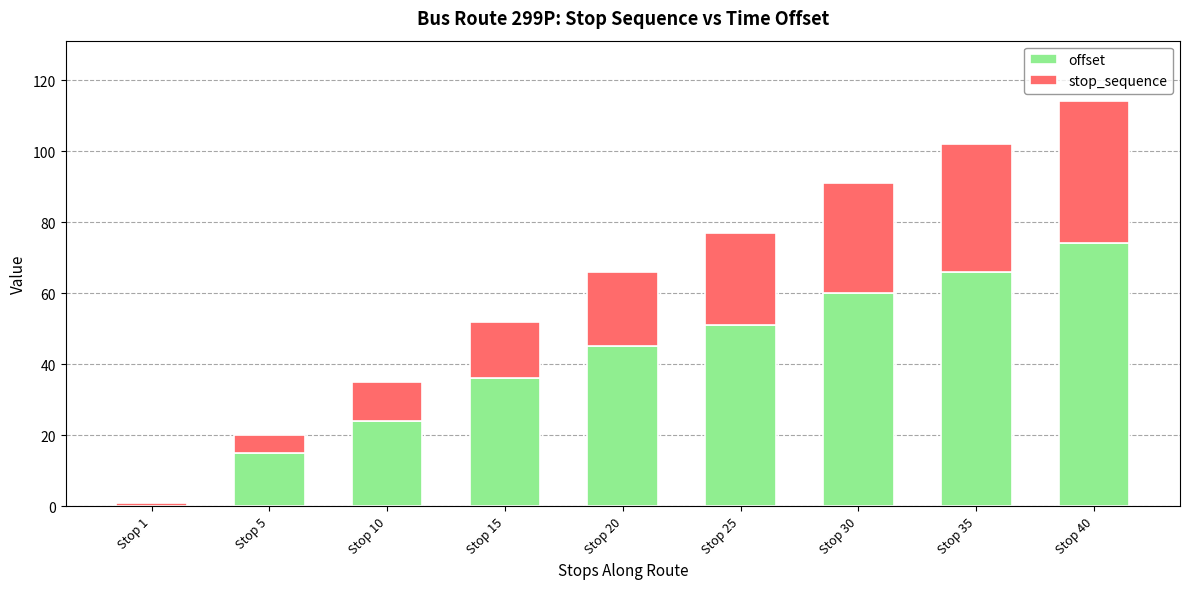

Reading left to right, list the values for the offset series.

Stop 1=0	Stop 5=15	Stop 10=24	Stop 15=36	Stop 20=45	Stop 25=51	Stop 30=60	Stop 35=66	Stop 40=74